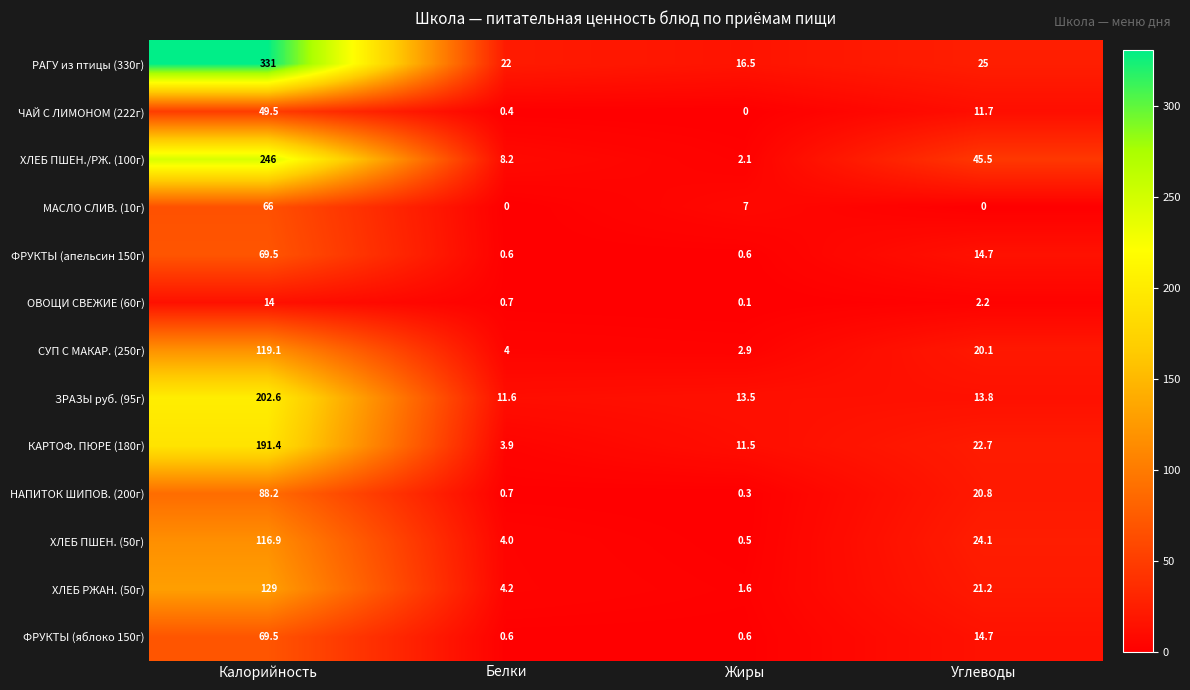

At which category is the sum across all series the highest?

Калорийность